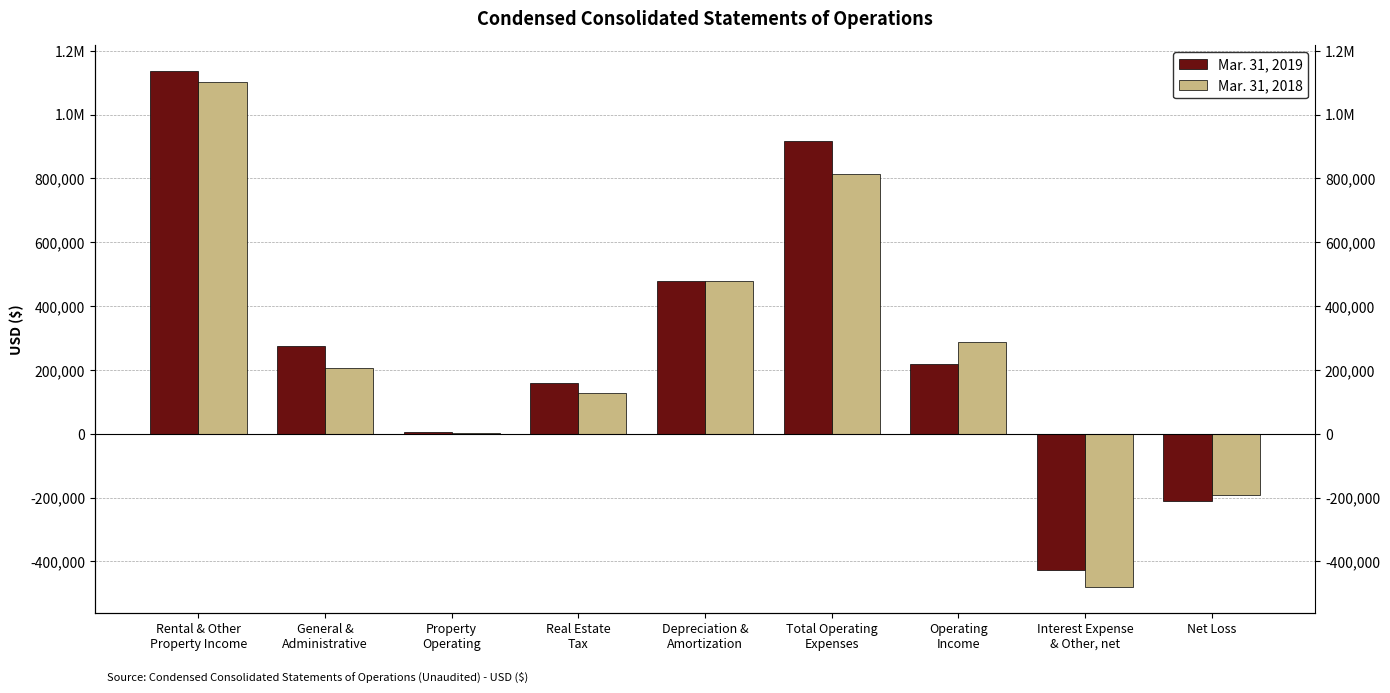

How many negative values does the Mar. 31, 2018 series have?

2